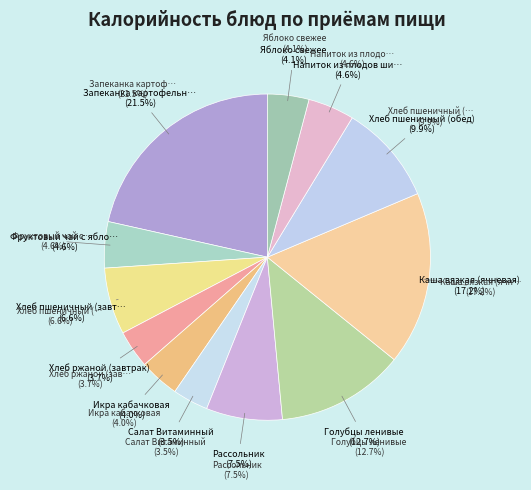

What portion of the pie excludes Запеканка картофельная с мясом?

78.5%